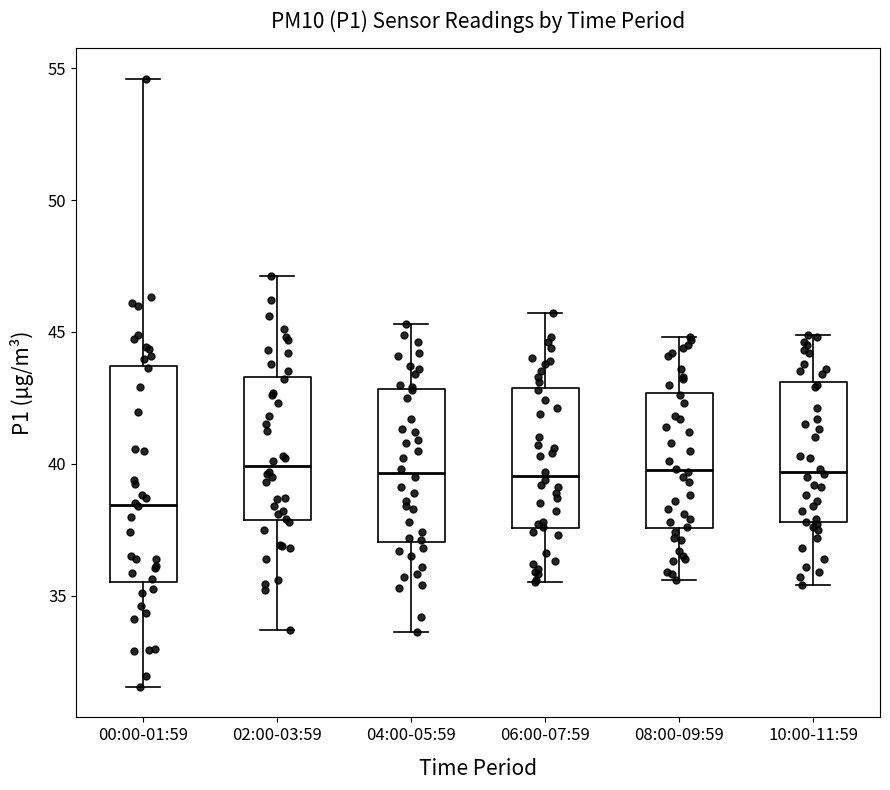

Reading left to right, transcribe this box plot: for each box, give where its median line is, the range the box spans, and where its two whiskers end, as read against the y-axis. The values are not printed on the chart, so give them approximately, as read against the axis.

00:00-01:59: median 38.5, box 35.5 to 43.5, whiskers 31.5 to 54.5
02:00-03:59: median 40.0, box 38.0 to 43.5, whiskers 33.5 to 47.0
04:00-05:59: median 39.5, box 37.0 to 43.0, whiskers 33.5 to 45.5
06:00-07:59: median 39.5, box 37.5 to 43.0, whiskers 35.5 to 45.5
08:00-09:59: median 40.0, box 37.5 to 42.5, whiskers 35.5 to 45.0
10:00-11:59: median 39.5, box 38.0 to 43.0, whiskers 35.5 to 45.0